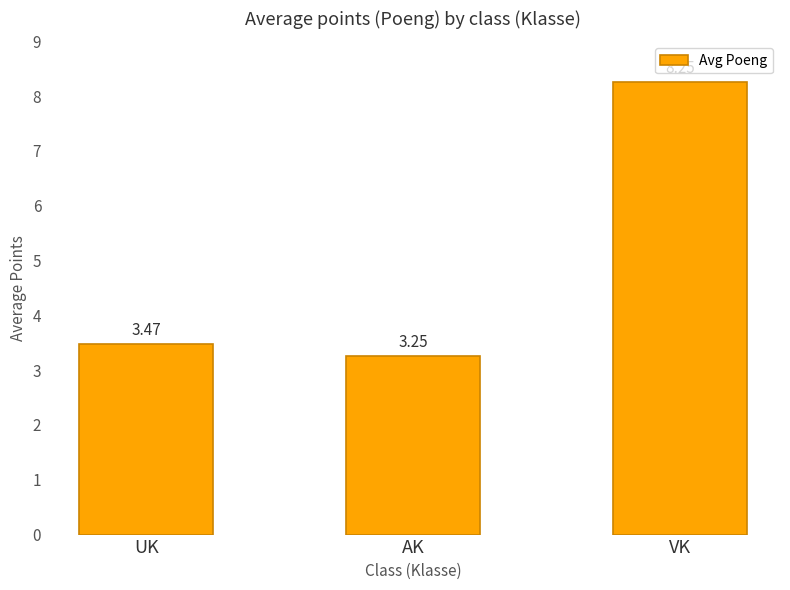

What is the sum of all values?

15.0